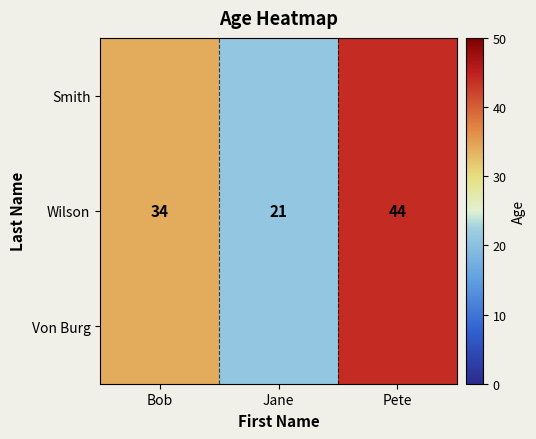

Is it true that Wilson equals 21 at Jane?

True